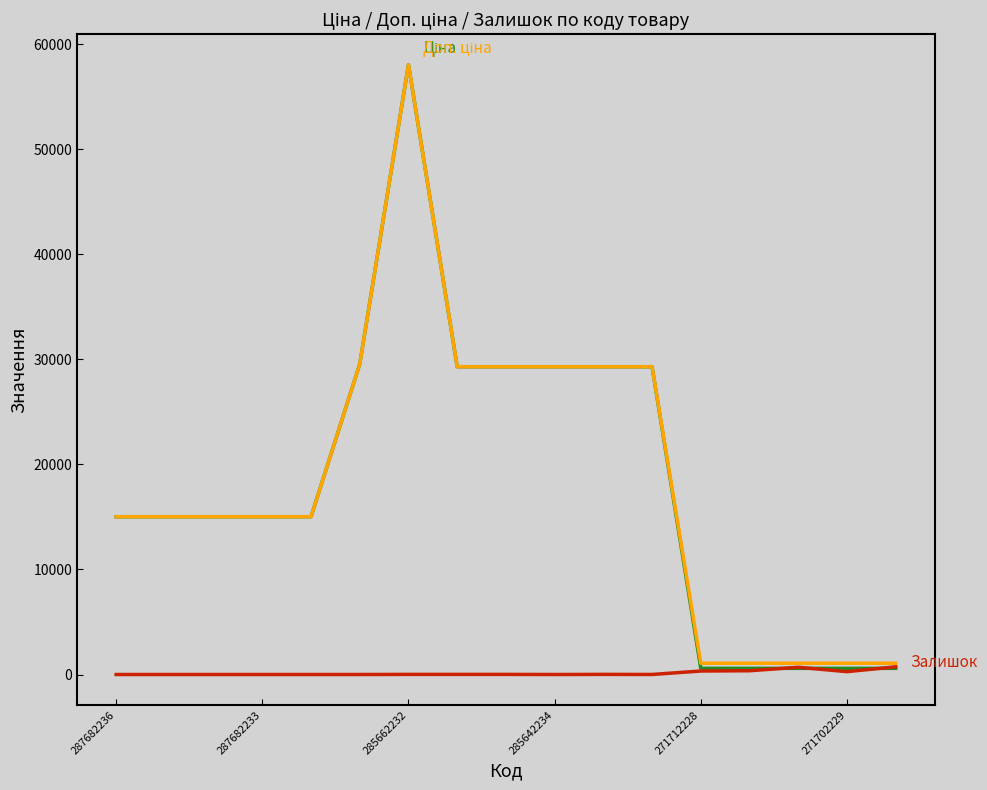

What is the maximum value shown in the chart?

58037.0